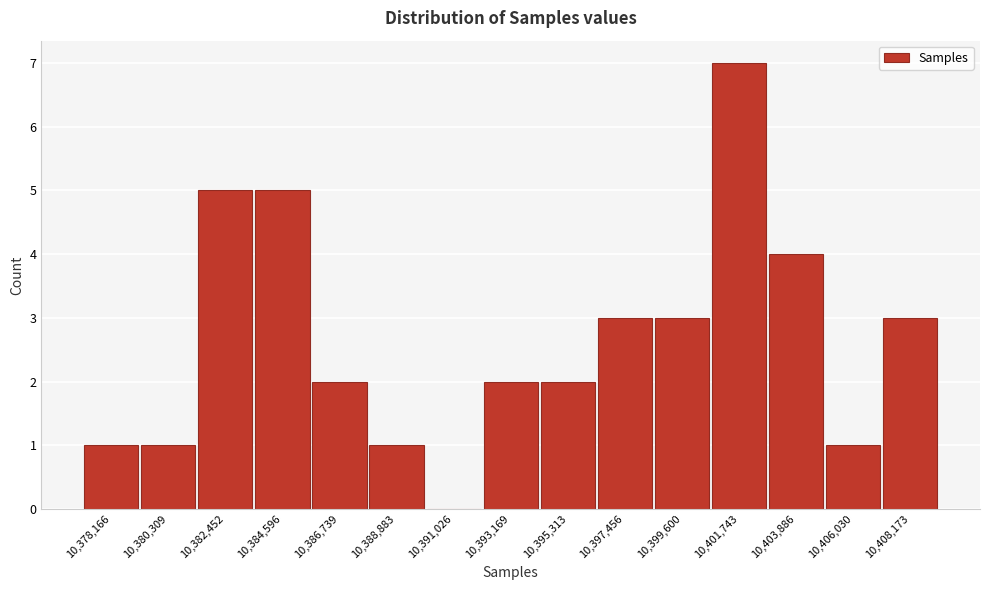

Reading left to right, what are all the values shown in this chart?

10,378,166=1	10,380,309=1	10,382,452=5	10,384,596=5	10,386,739=2	10,388,883=1	10,391,026=0	10,393,169=2	10,395,313=2	10,397,456=3	10,399,600=3	10,401,743=7	10,403,886=4	10,406,030=1	10,408,173=3